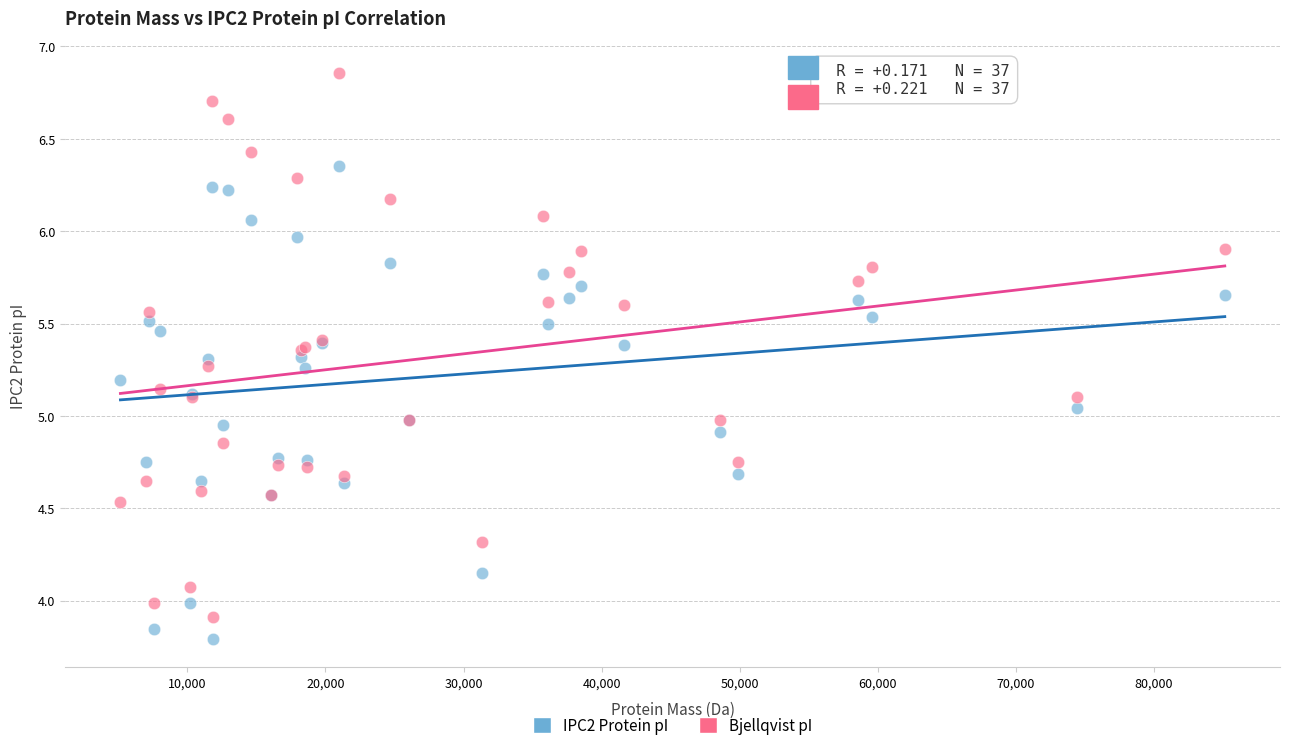

What is the X range (max minus min) for the scatter plot?

79965.2